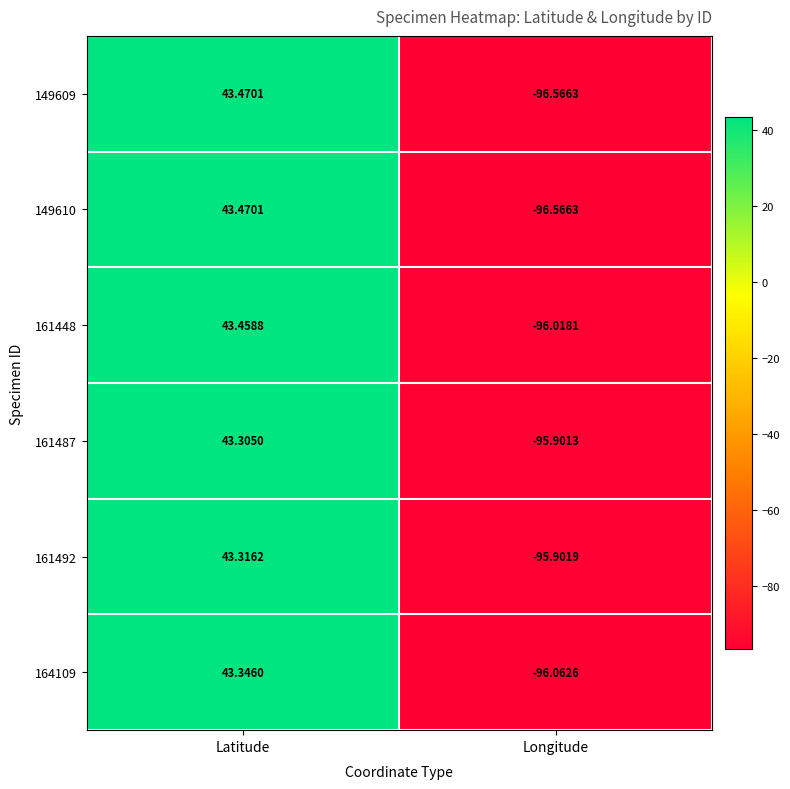

Which label corresponds to the largest value in the chart?

Latitude